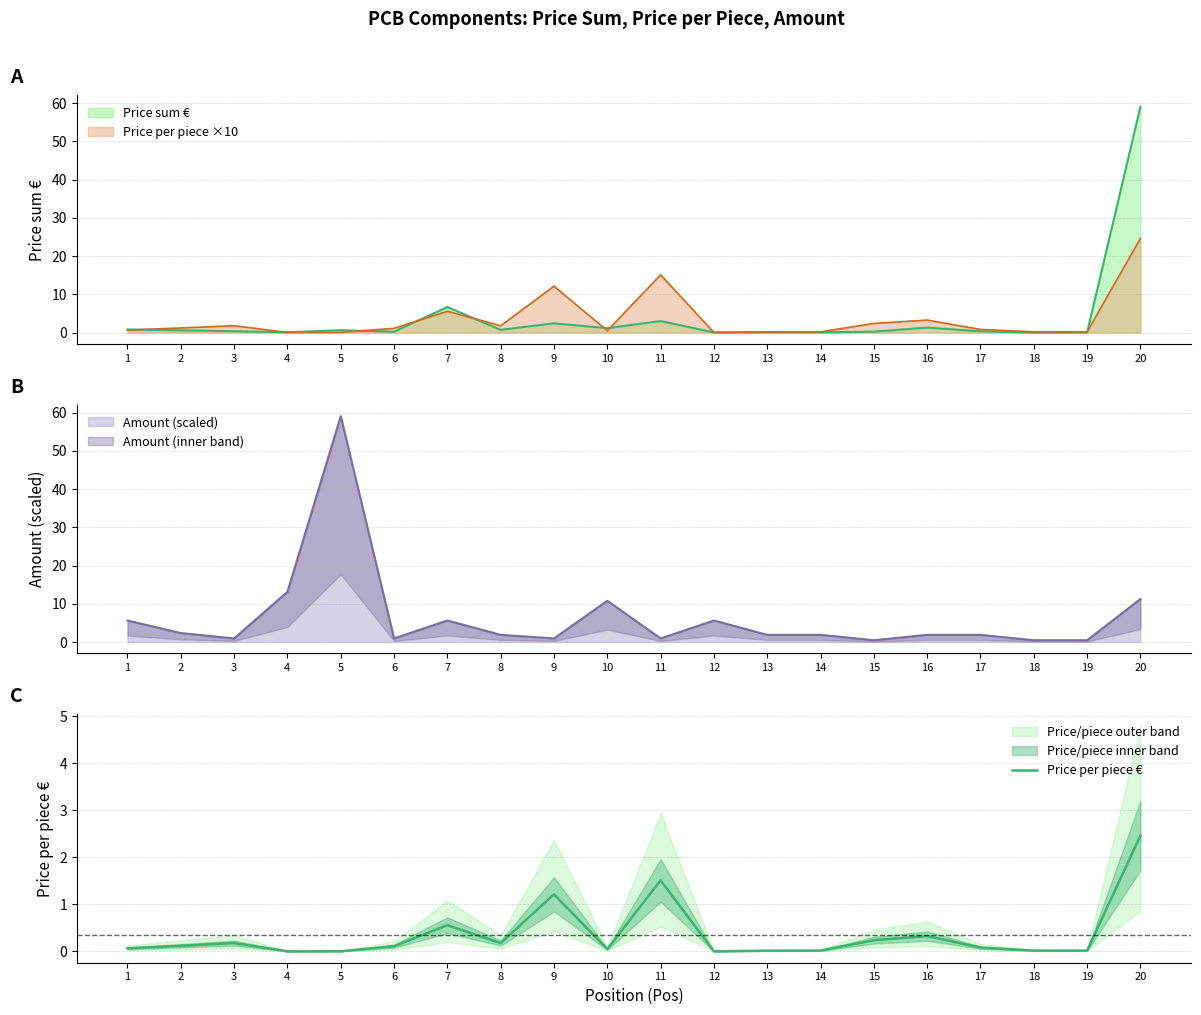

What is the sum of the values at 19 and 2?

0.1